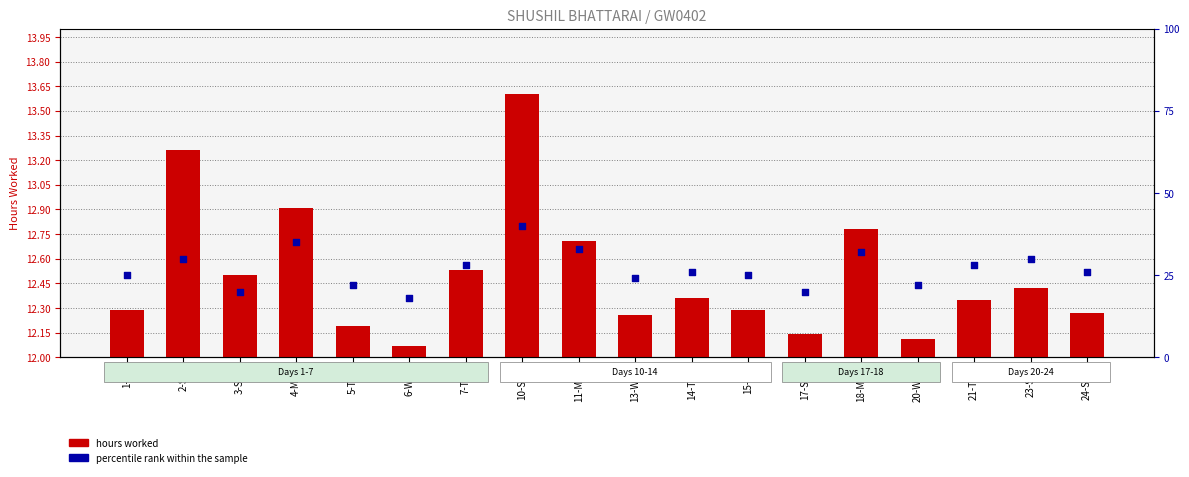

Which series has the largest Y range (max minus min)?

percentile rank